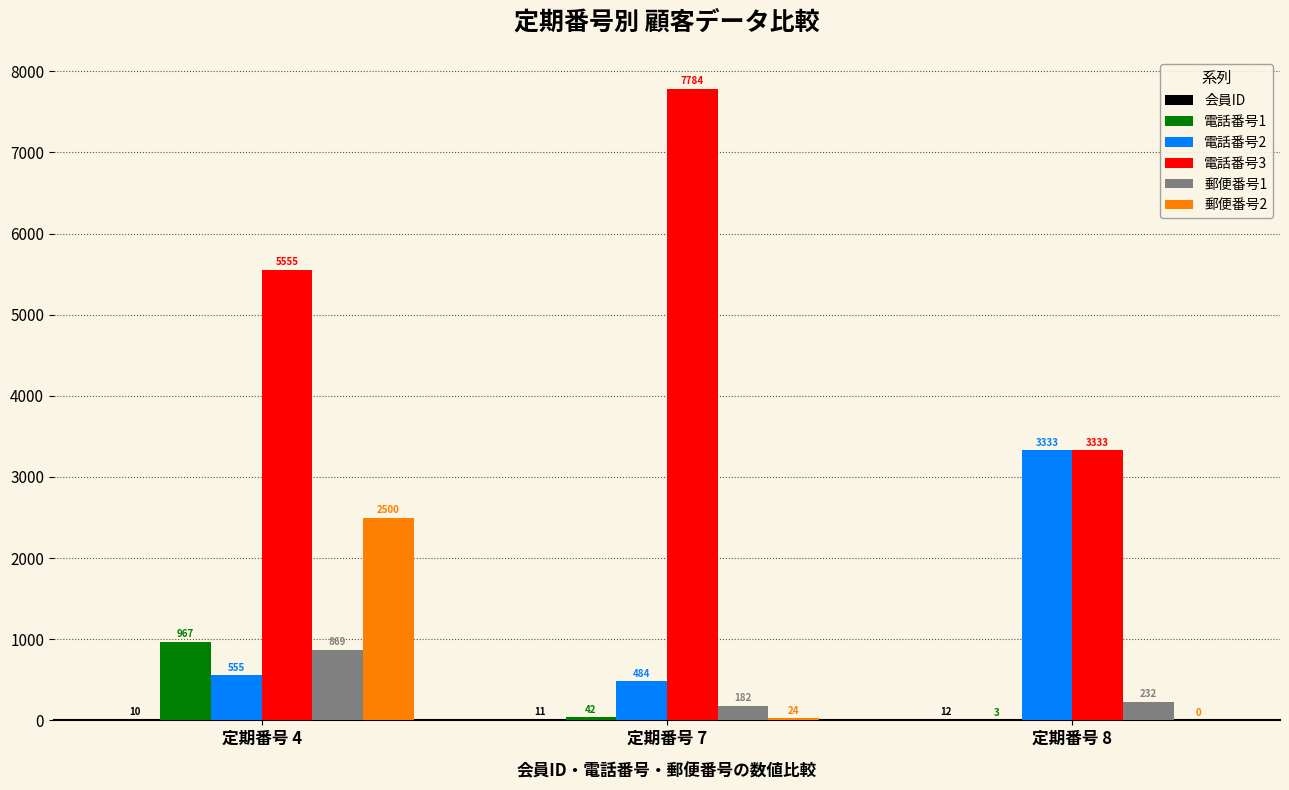

Which series has the largest total across all categories?

電話番号3